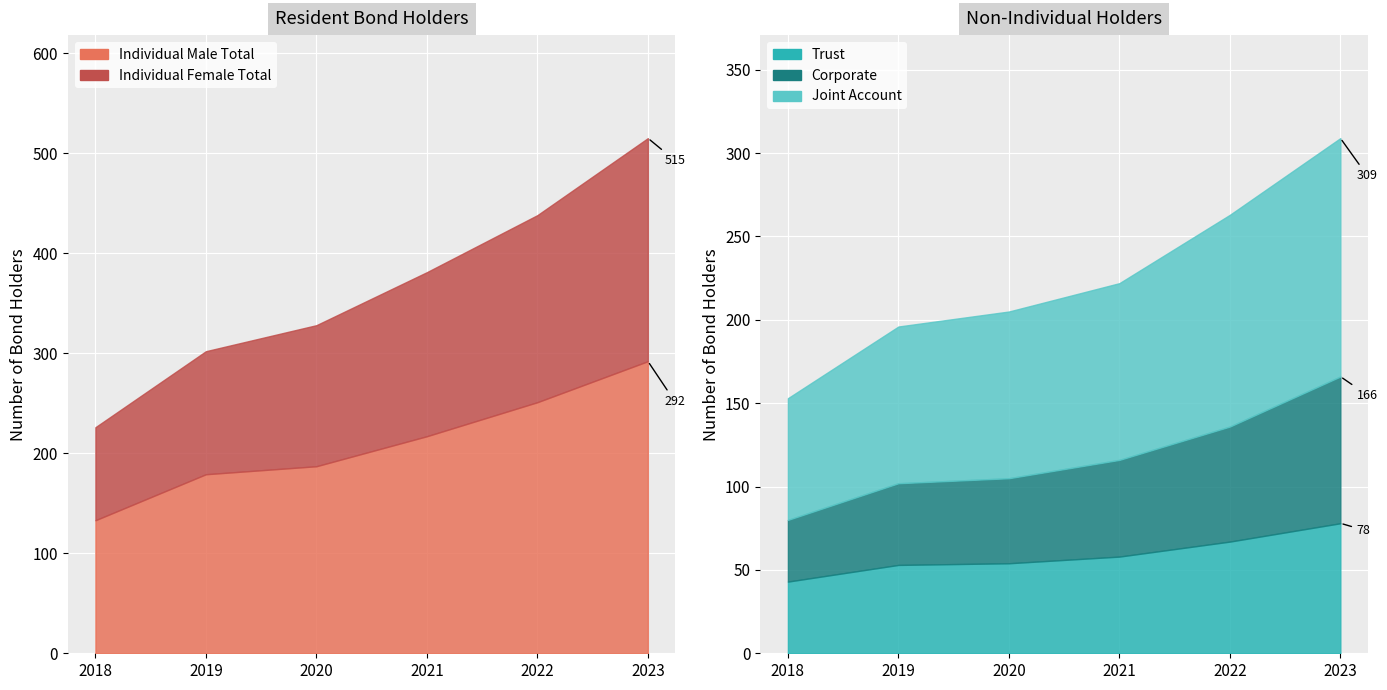

Which series has the widest spread of values?

Individual Male Total